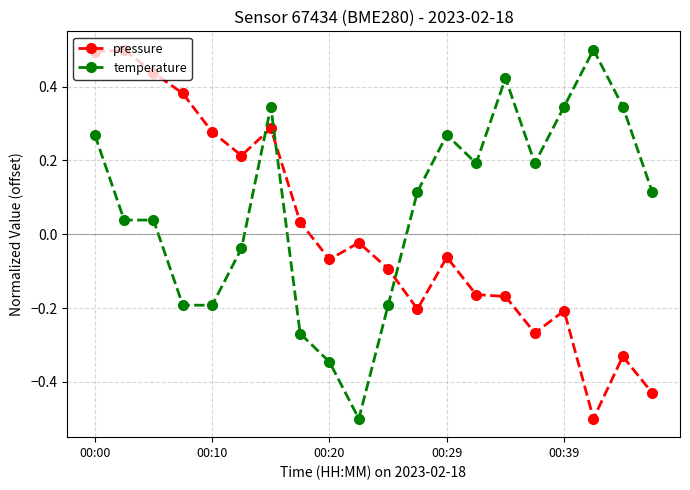

How many times do temperature and pressure cross each other?

3